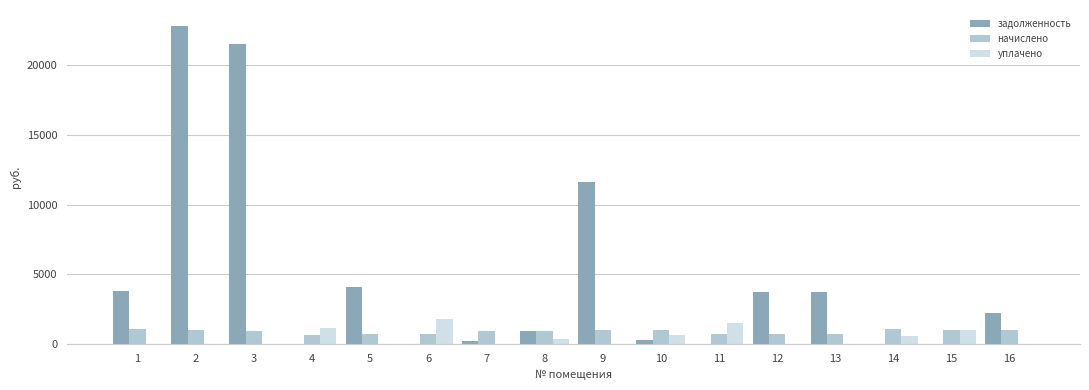

What is the total value across all series at 9?

12653.2